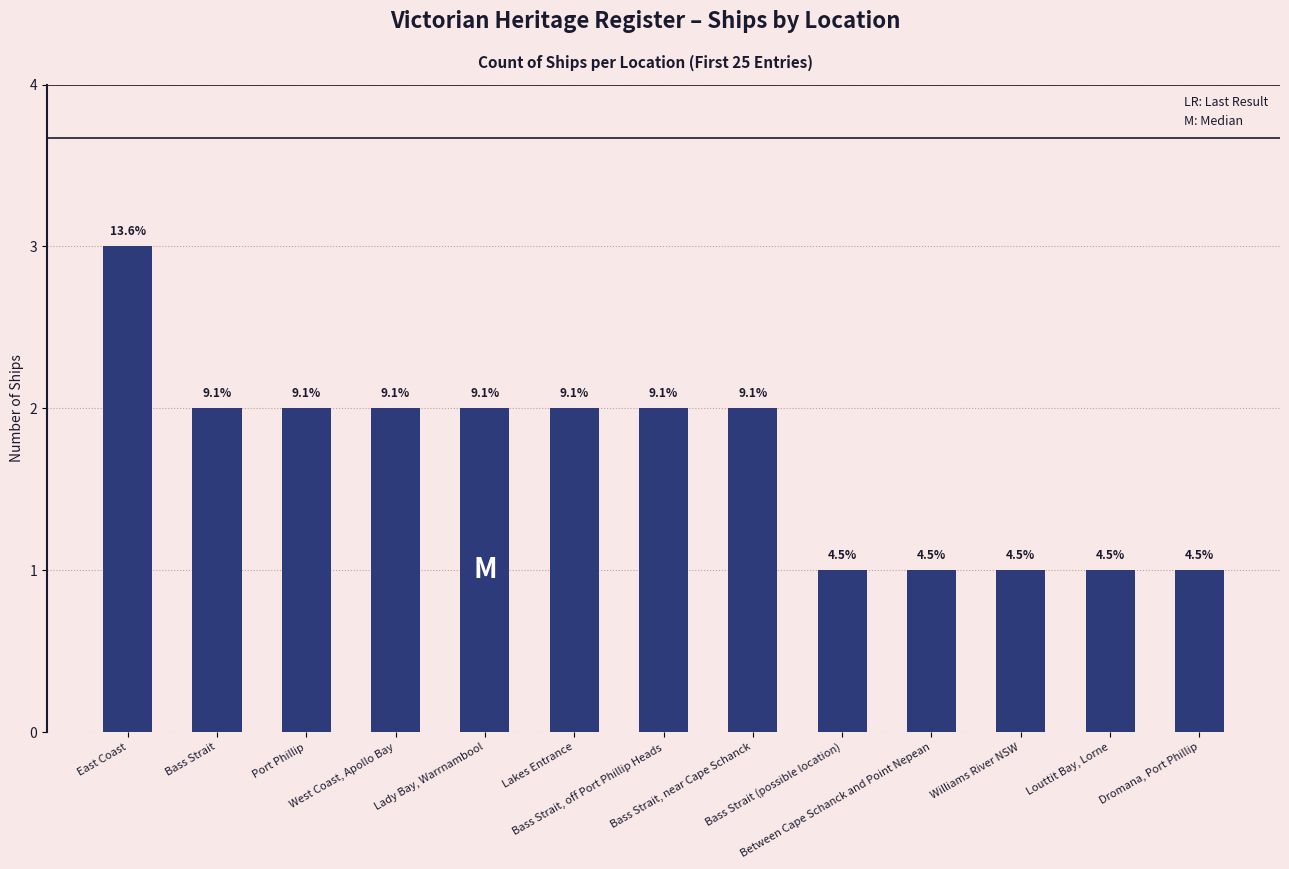

Reading right to left, transcribe all the data shown in this chart.

1	1	1	1	1	2	2	2	2	2	2	2	3